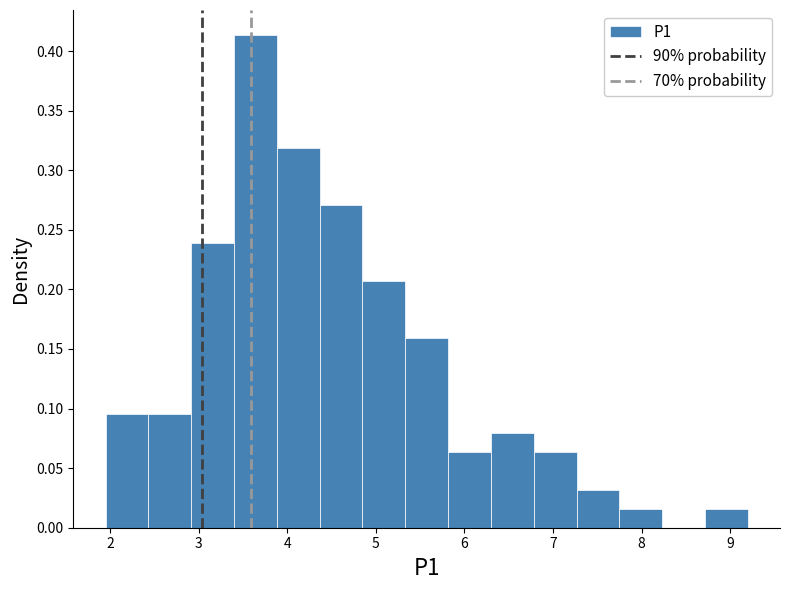

How tall is the bar that spans 8.7 to 9.2 on the x-axis? Neither the bar edges nor the heights are printed on the chart, so give them approximately, as read against the axes.

0.015